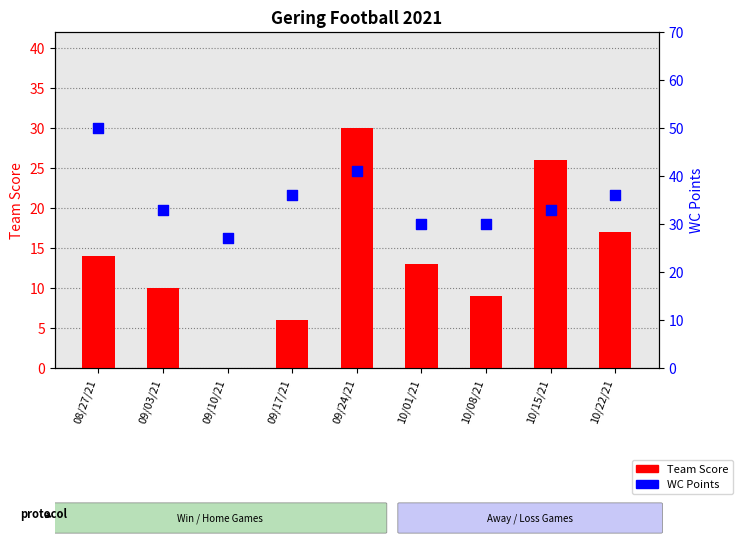

Which series has the largest total across all categories?

WC Points